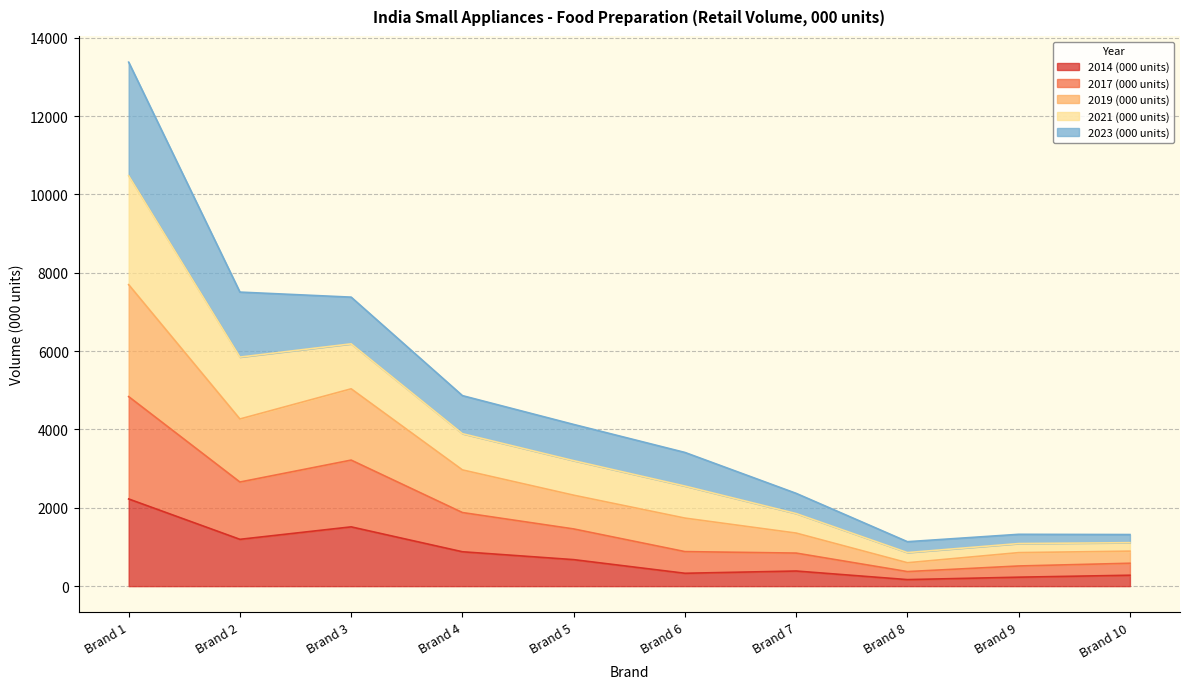

What is the total value across all series at Brand 4?

4863.2